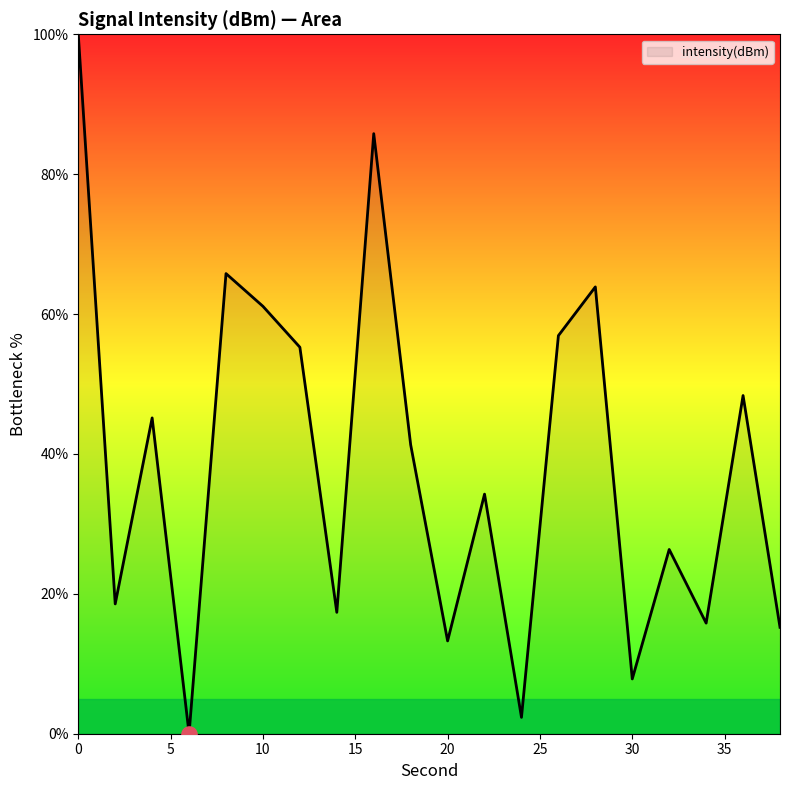

What is the maximum value shown in the chart?

100.0